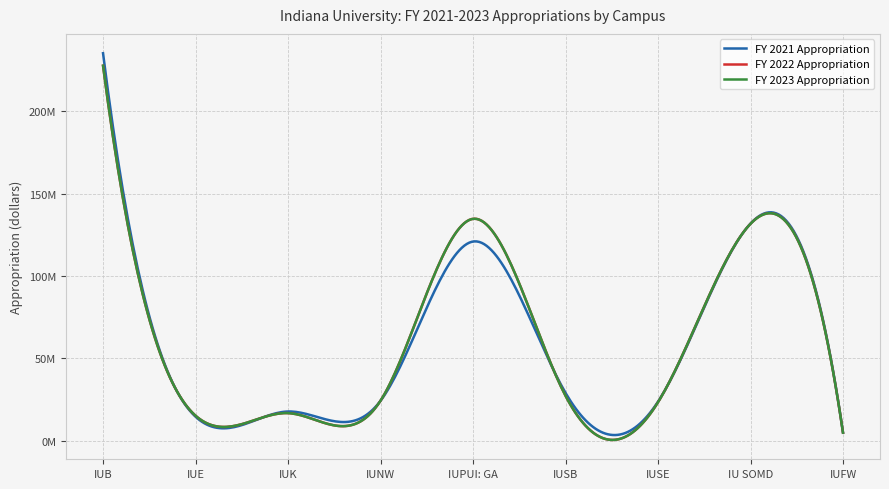

What are all the series names shown in the legend?

FY 2021 Appropriation, FY 2022 Appropriation, FY 2023 Appropriation